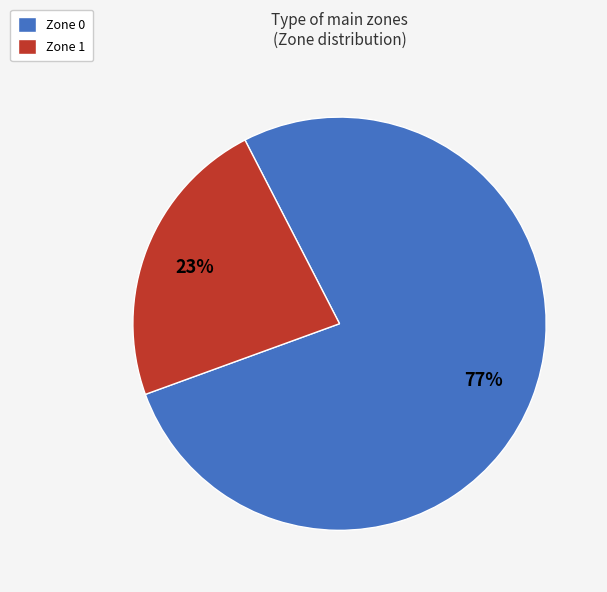

Is it true that Zone 0 is 77% of the pie?

True